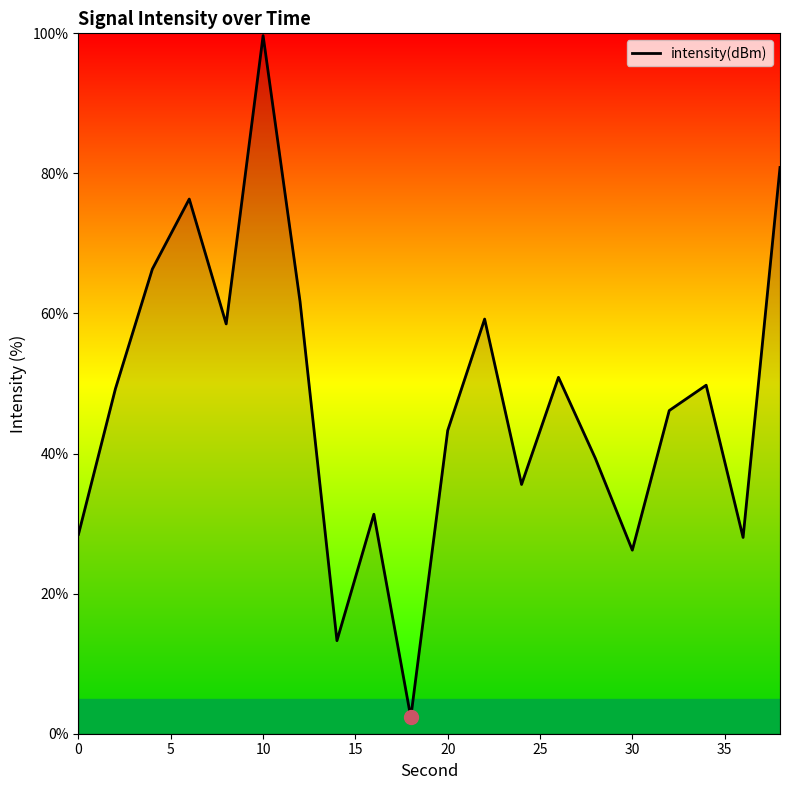

What is the difference between the maximum and minimum values?

97.3